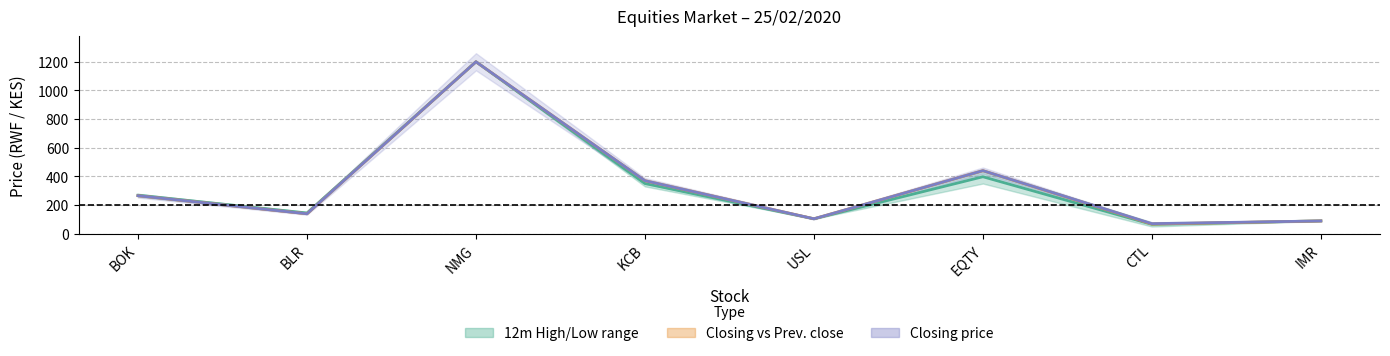

What is the difference between the maximum and minimum values in the Closing vs Prev. close series?

1132.5